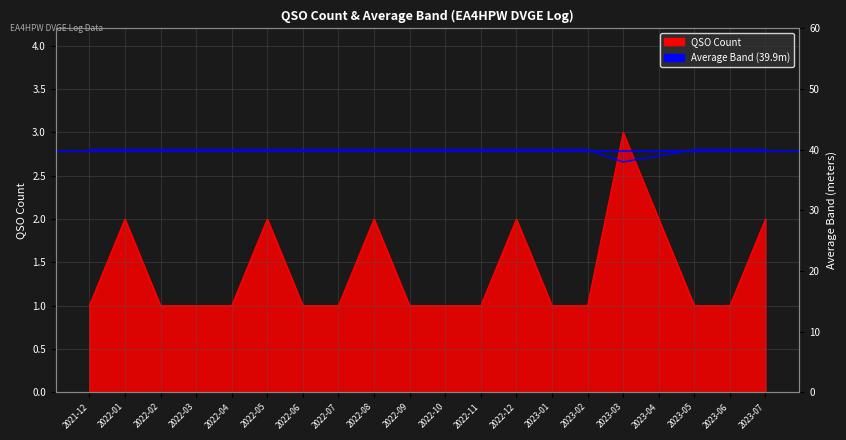

How many lines are shown in the chart?

2